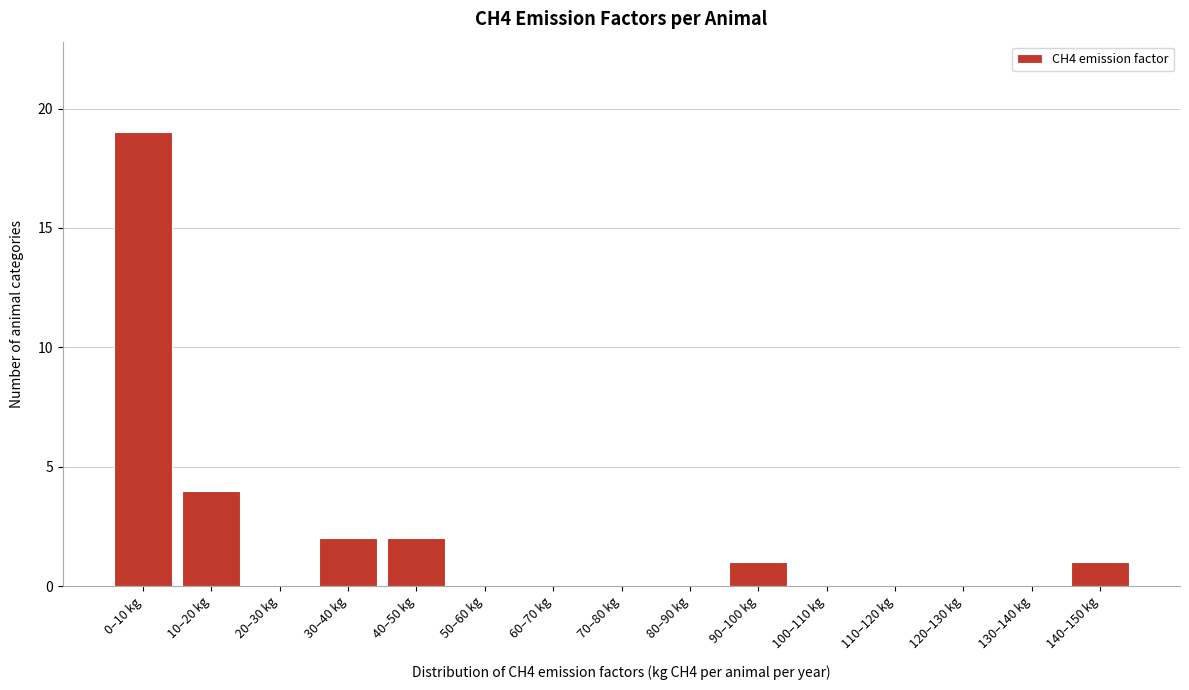

Reading right to left, transcribe all the data shown in this chart.

140–150 kg=1	130–140 kg=0	120–130 kg=0	110–120 kg=0	100–110 kg=0	90–100 kg=1	80–90 kg=0	70–80 kg=0	60–70 kg=0	50–60 kg=0	40–50 kg=2	30–40 kg=2	20–30 kg=0	10–20 kg=4	0–10 kg=19